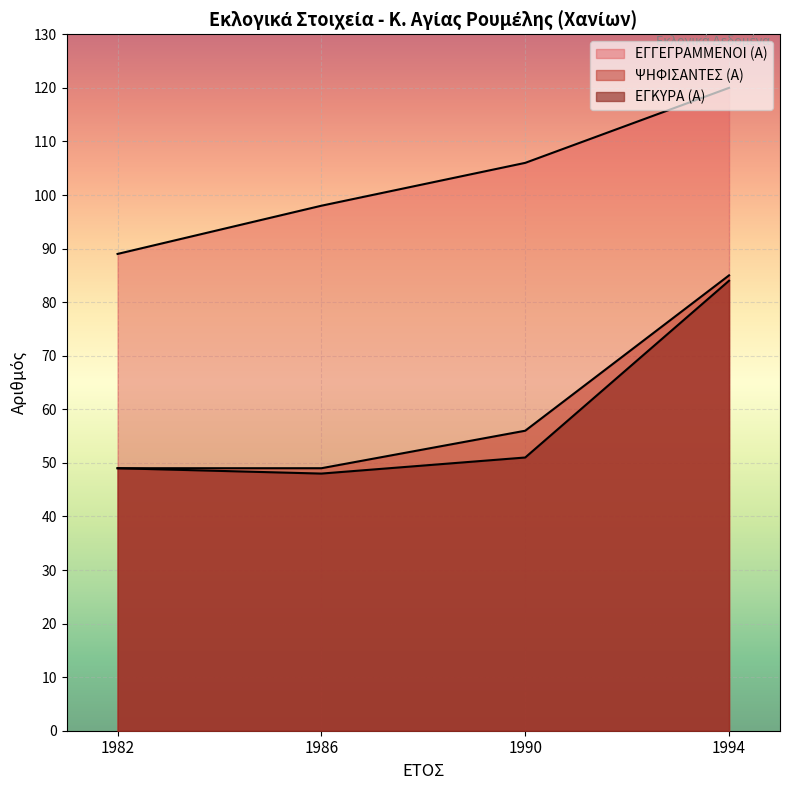

True or false: ΨΗΦΙΣΑΝΤΕΣ (Α) and ΕΓΚΥΡΑ (Α) cross at least once.

False